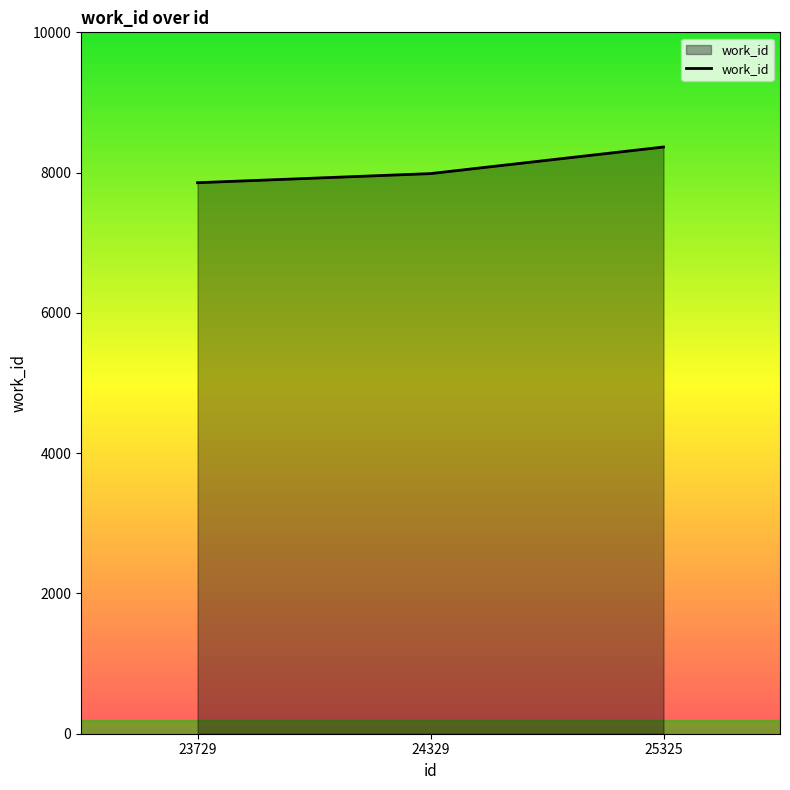

True or false: the data shows 7986 at 24329.

True